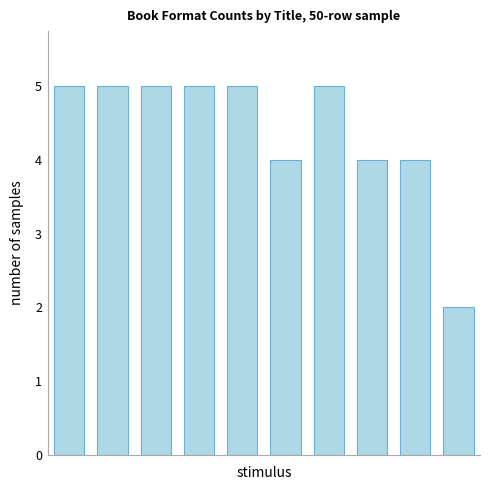

Reading left to right, list all the values displayed in this chart.

5	5	5	5	5	4	5	4	4	2